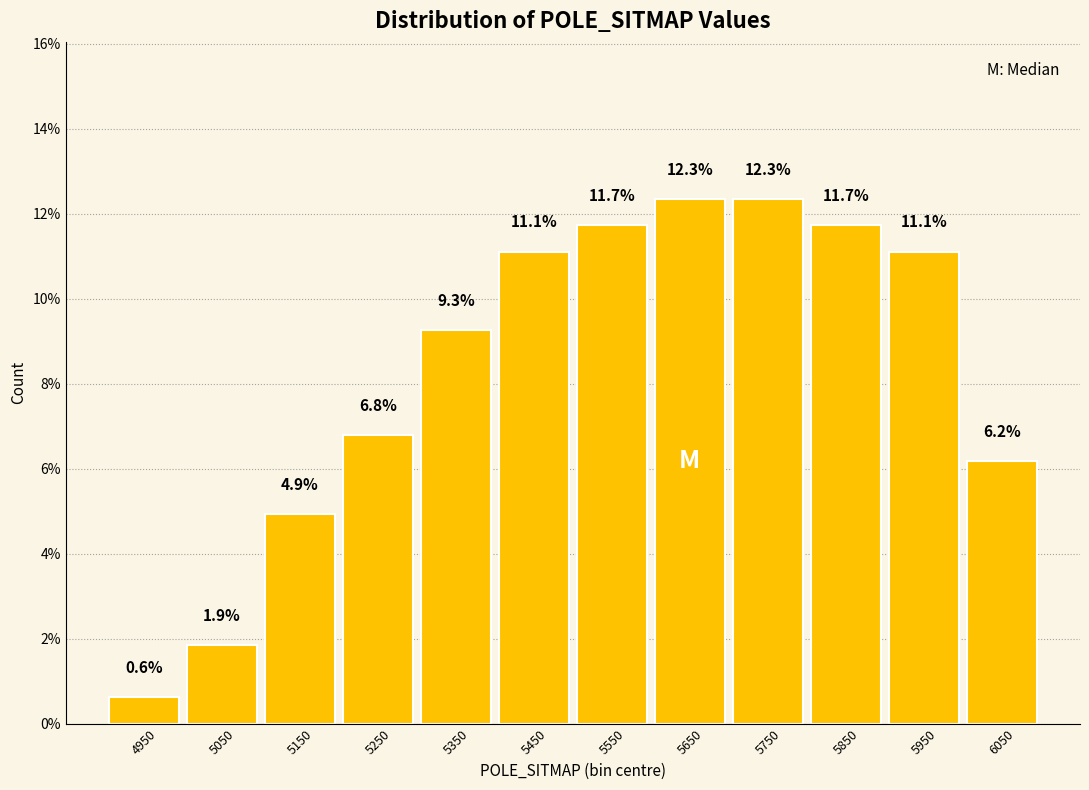

Reading left to right, list every bar in this chart as the range it spans on the x-axis followed by its height.

4900 to 5000: 0.6
5000 to 5100: 1.9
5100 to 5200: 4.9
5200 to 5300: 6.8
5300 to 5400: 9.3
5400 to 5500: 11.1
5500 to 5600: 11.7
5600 to 5700: 12.3
5700 to 5800: 12.3
5800 to 5900: 11.7
5900 to 6000: 11.1
6000 to 6100: 6.2